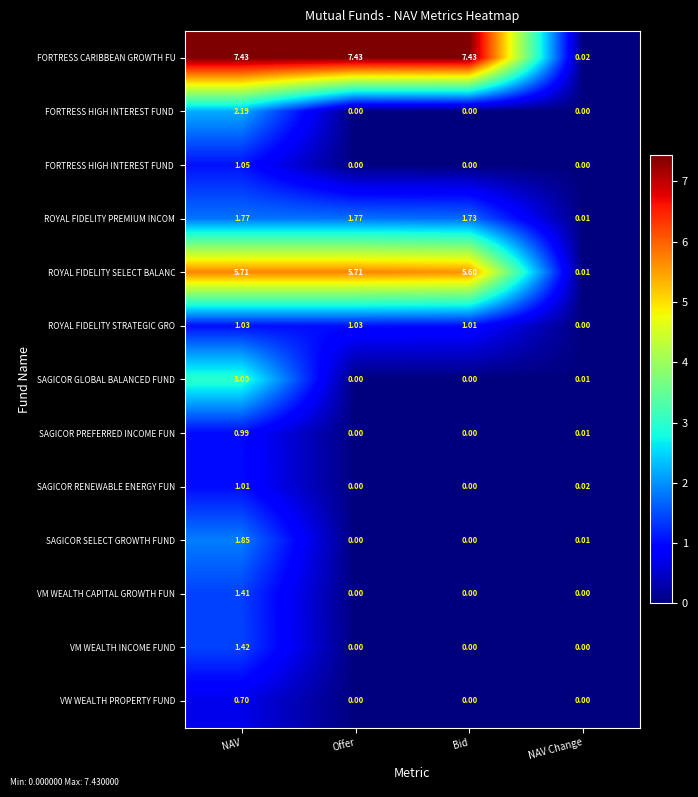

Count the number of categories in the chart.

4